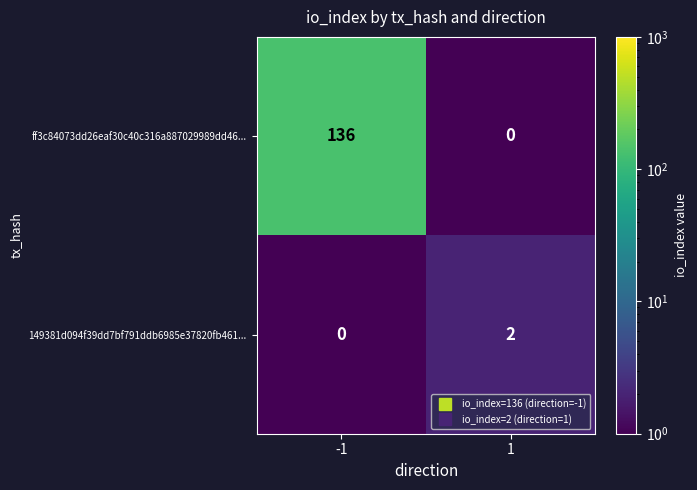

What is the spread (max minus min) of values at 1?

2